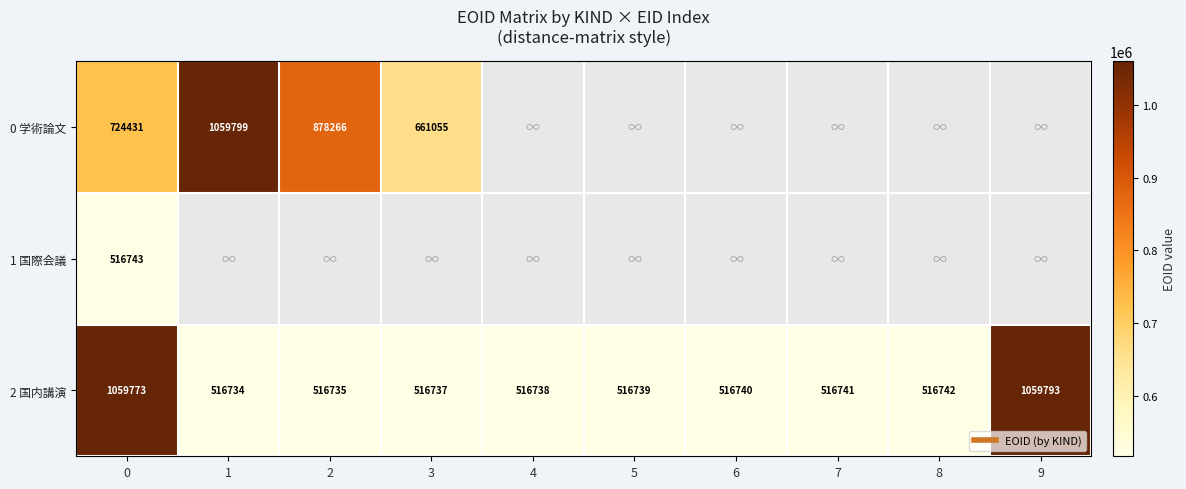

How many data points does each series have?

10